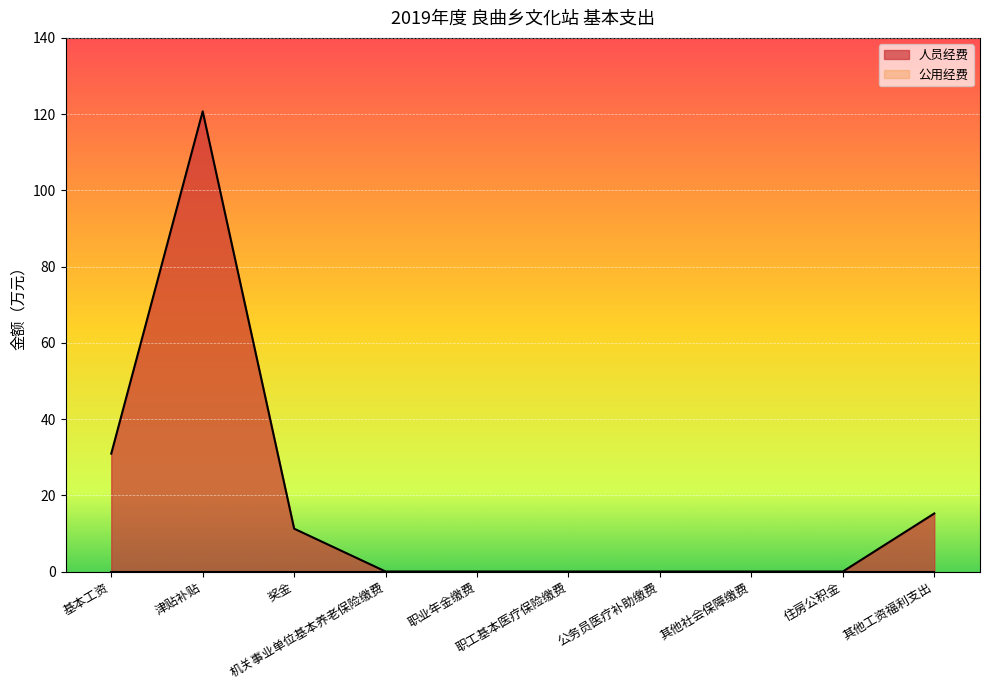

Count the number of categories in the chart.

10